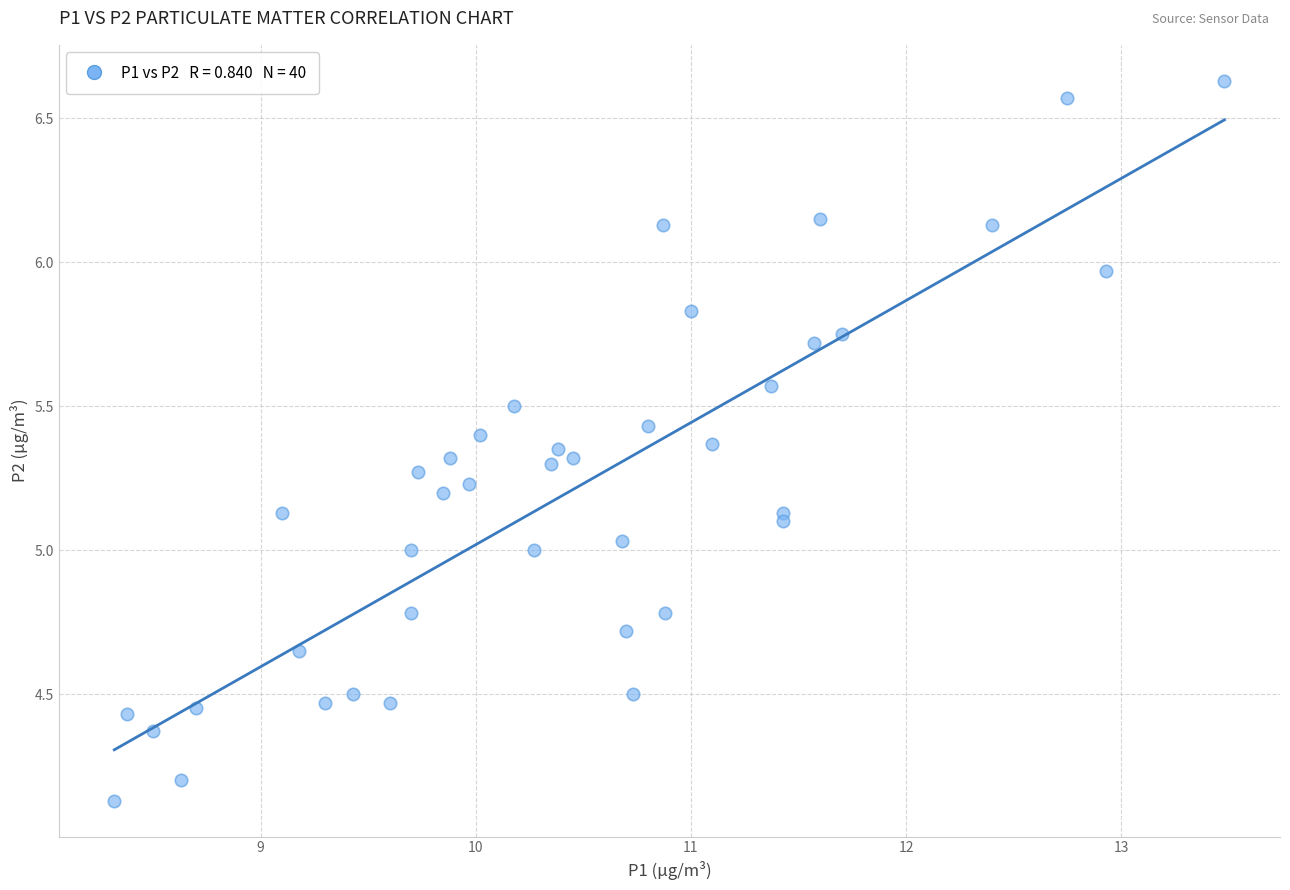

What is the range of Y values (max minus min)?

2.5